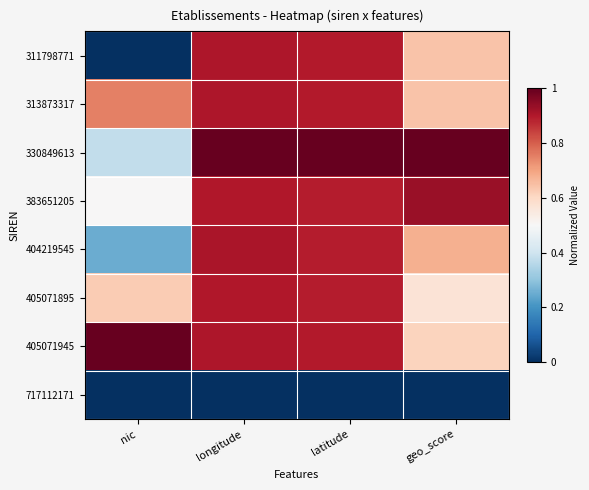

What is the maximum value shown in the chart?

1.0